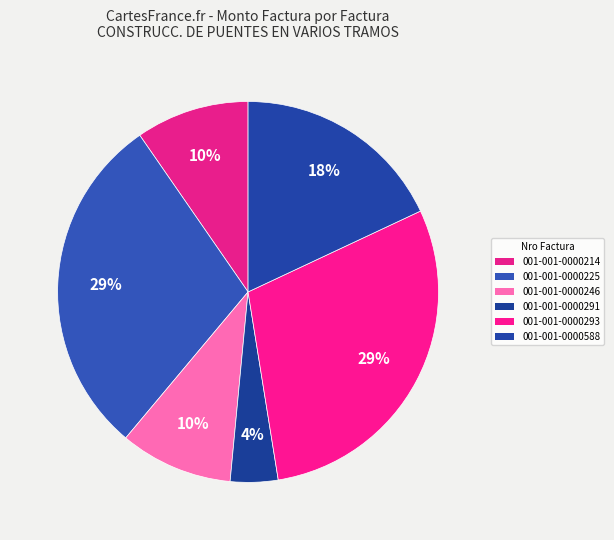

Do 001-001-0000293 and 001-001-0000246 together represent more than half of the pie?

No